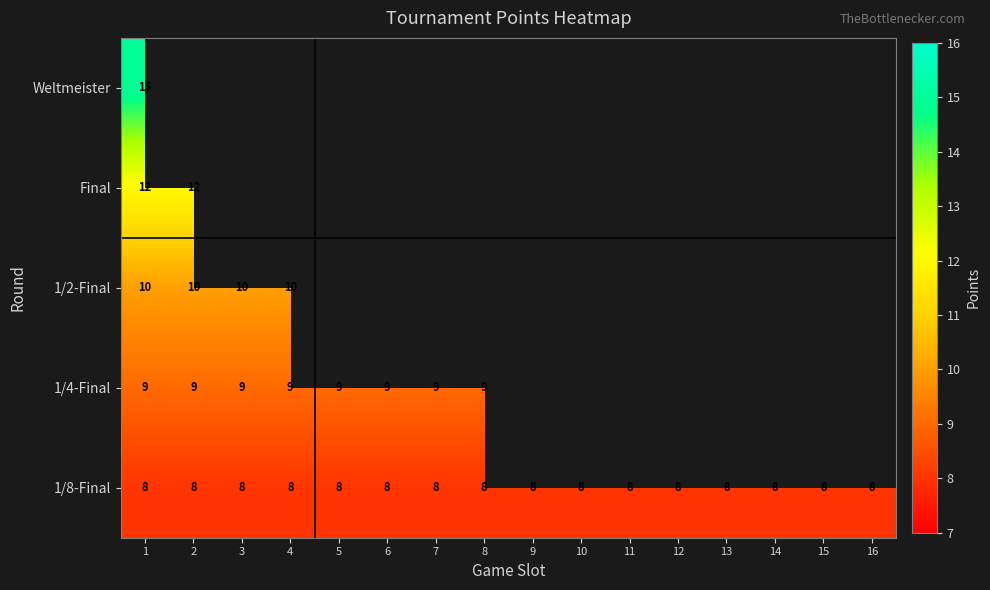

What is the lowest value of the 1/8-Final series?

8